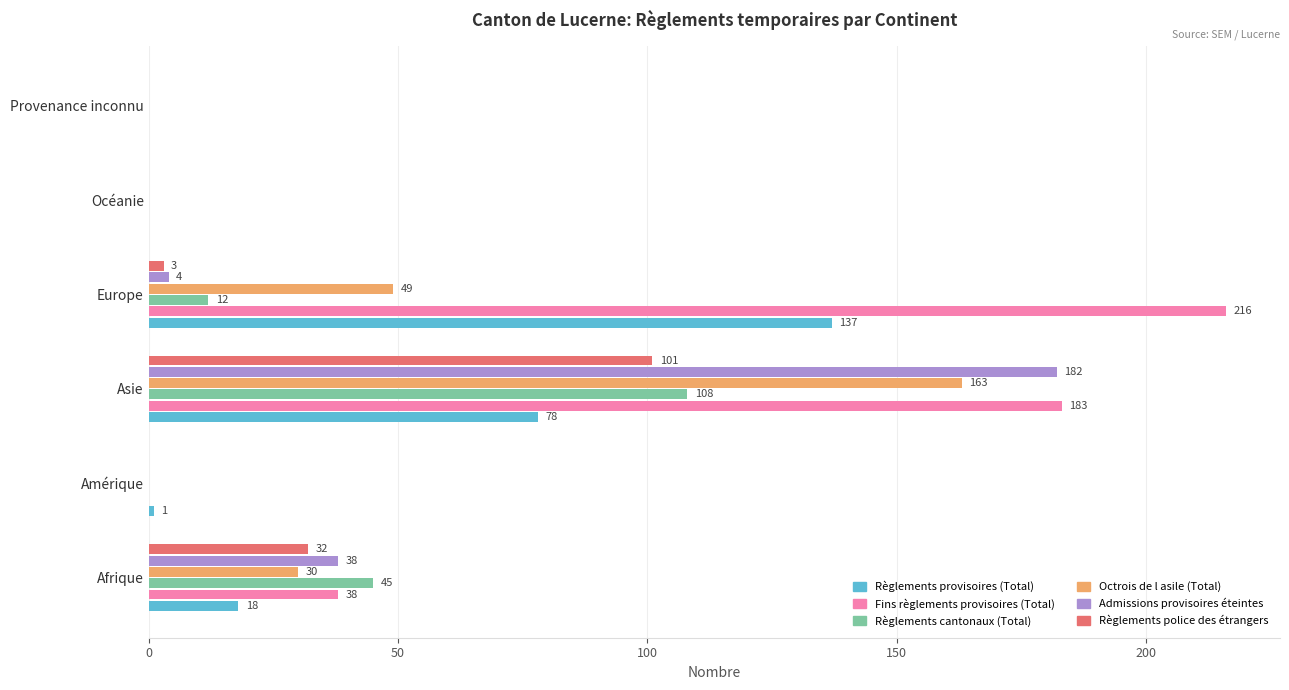

Which series changed the most between Amérique and Europe?

Fins règlements provisoires (Total)